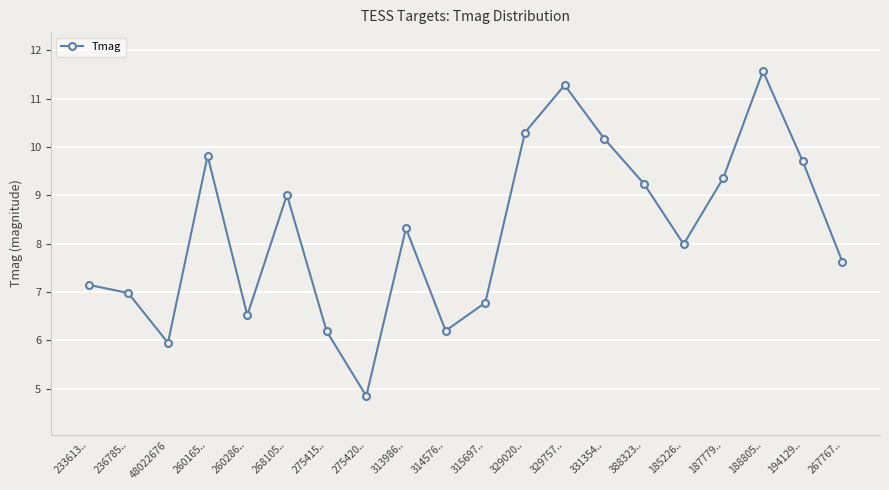

At which label is the value closest to 8?

185226..